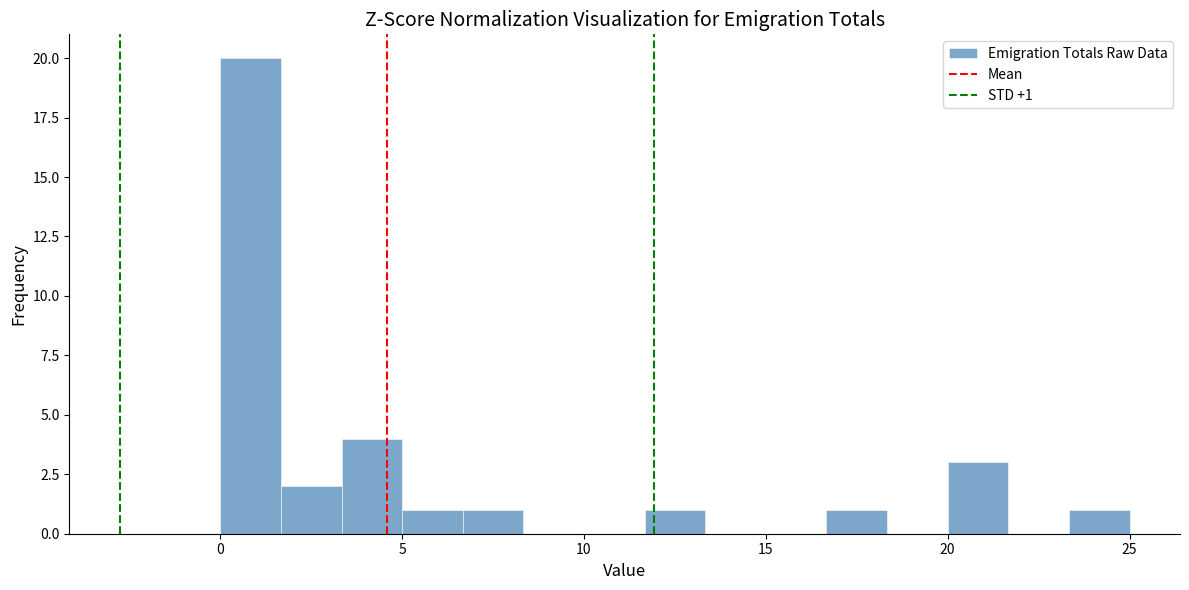

Around what value on the x-axis is the tallest bar? Give the approximate position of its centre, as read against the axis.

1.0